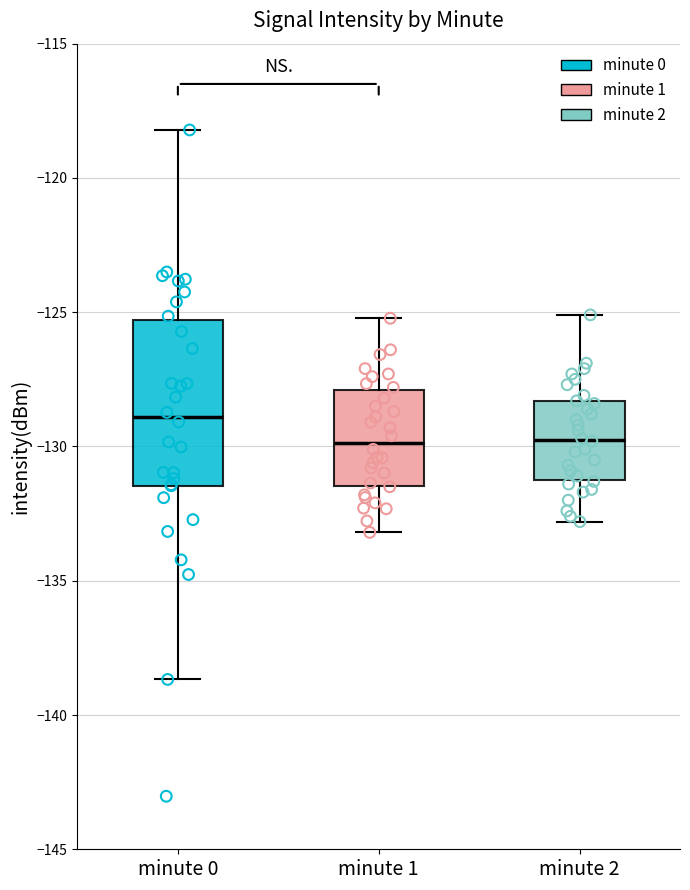

Comparing the boxes themselves (not the whiskers), which one is the tallest?

minute 0